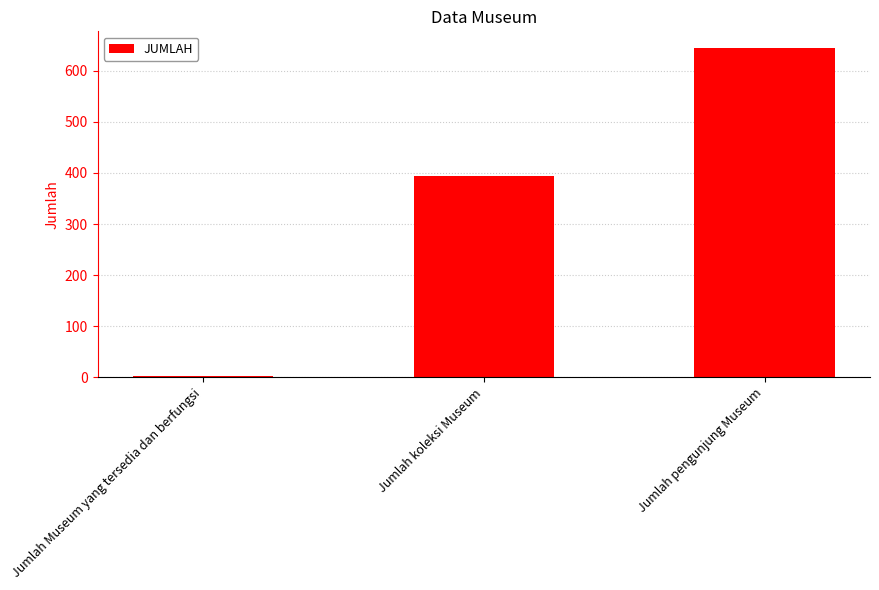

Which has a higher value, Jumlah pengunjung Museum or Jumlah koleksi Museum?

Jumlah pengunjung Museum